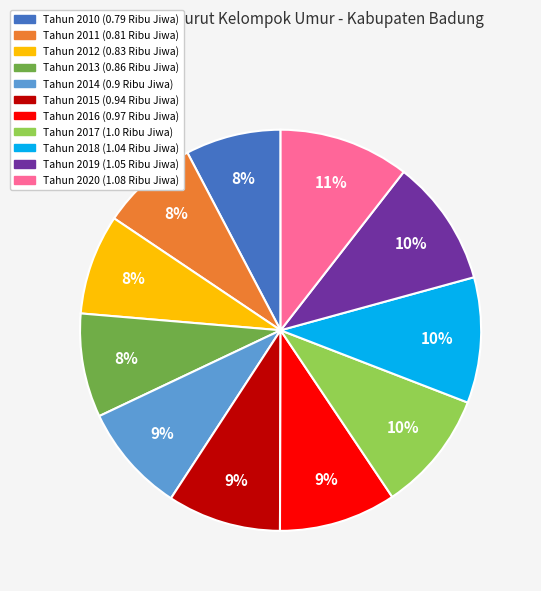

Is the sum of Tahun 2018 and Tahun 2013 greater than half?

No